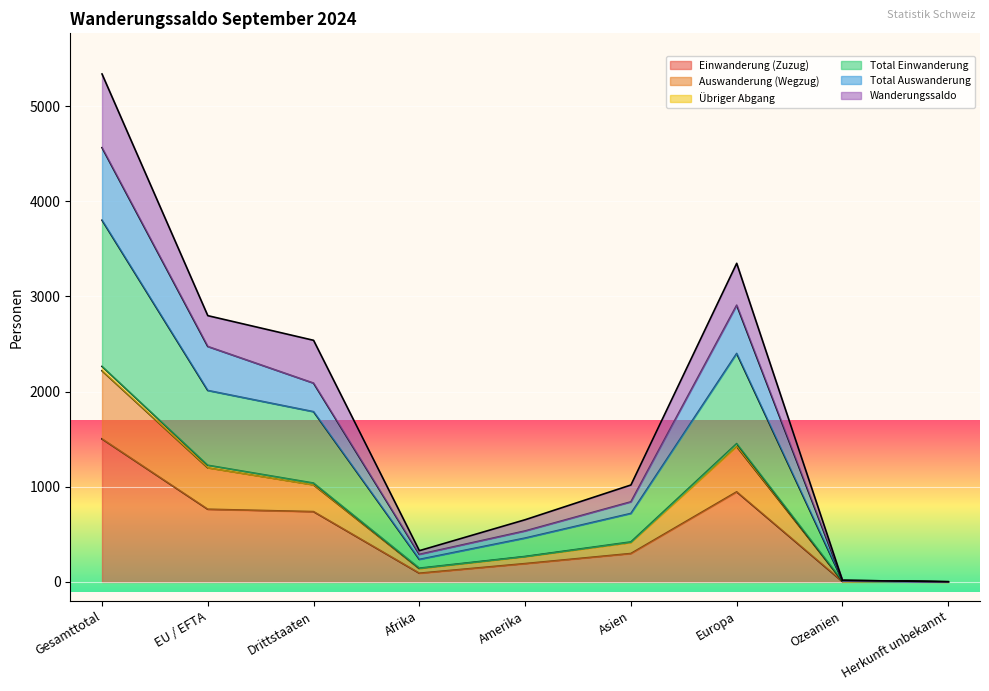

List the labels in order of Übriger Abgang value, smallest first.

Herkunft unbekannt, Ozeanien, Afrika, Amerika, Asien, Drittstaaten, EU / EFTA, Europa, Gesamttotal